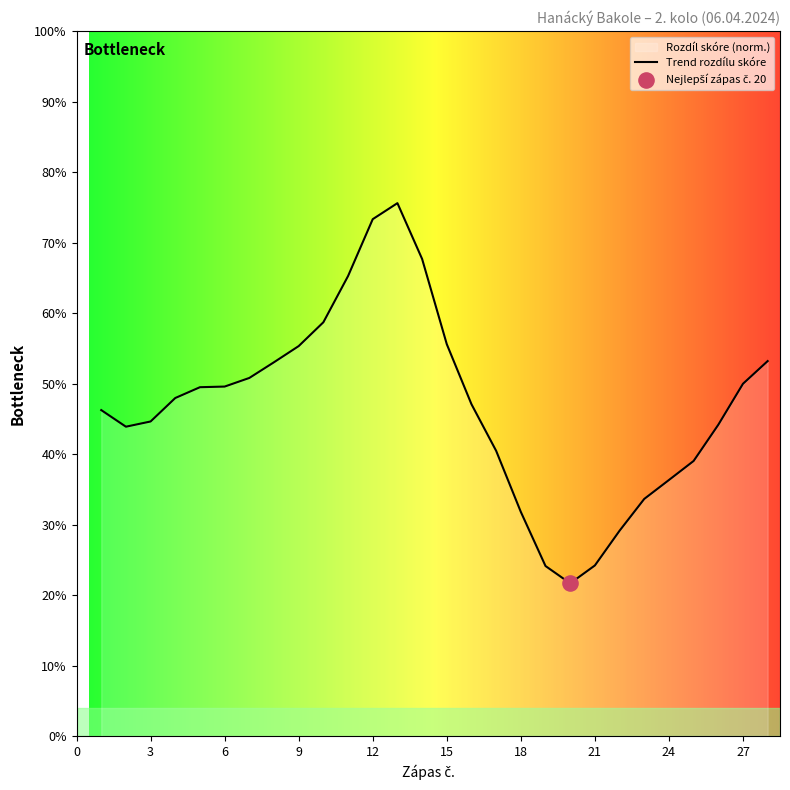

Which has a higher value, 27 or 18?

27